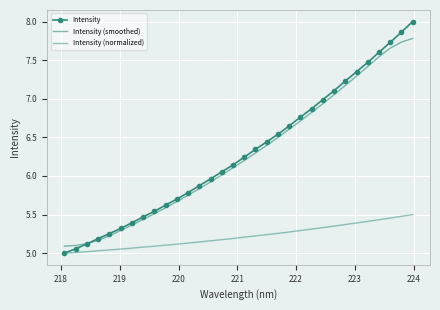

Rank the series by their maximum value, from lowest to highest.

Intensity (normalized), Intensity (smoothed), Intensity